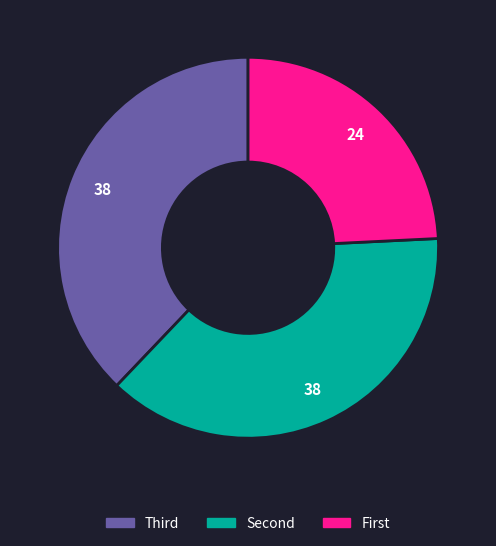

Does any single category account for the majority?

No